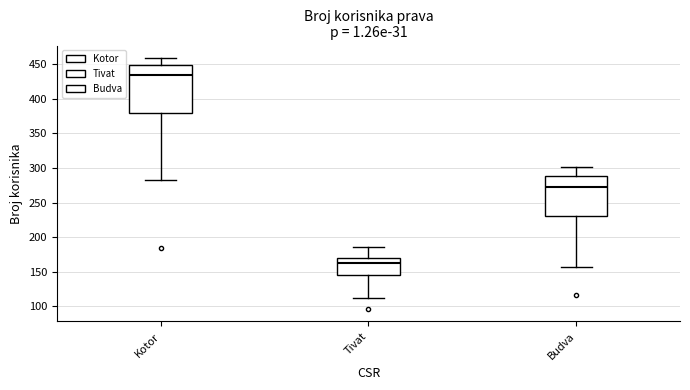

Reading left to right, read every box against the y-axis: the position of its median line, the range the box covers, and the ends of its whiskers. The values are not printed on the chart, so give them approximately, as read against the axis.

Kotor: median 435, box 380 to 450, whiskers 285 to 460
Tivat: median 160, box 145 to 170, whiskers 110 to 185
Budva: median 270, box 230 to 290, whiskers 155 to 300